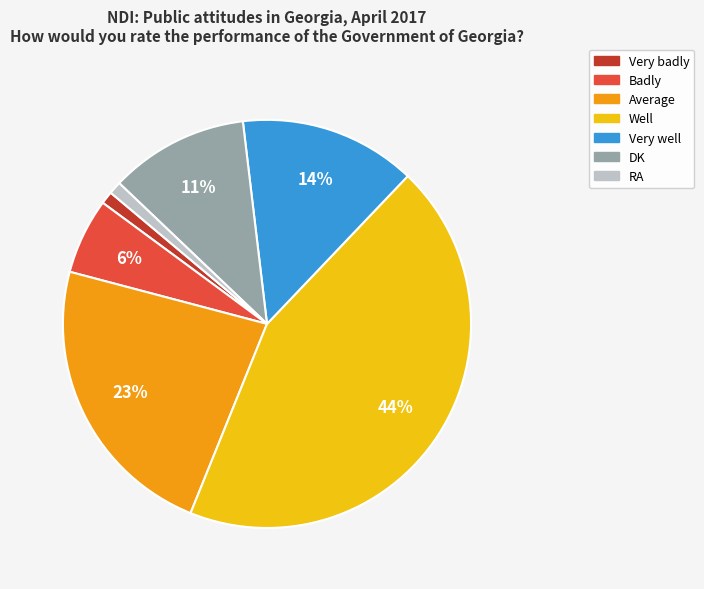

True or false: Well accounts for 51% of the total.

False